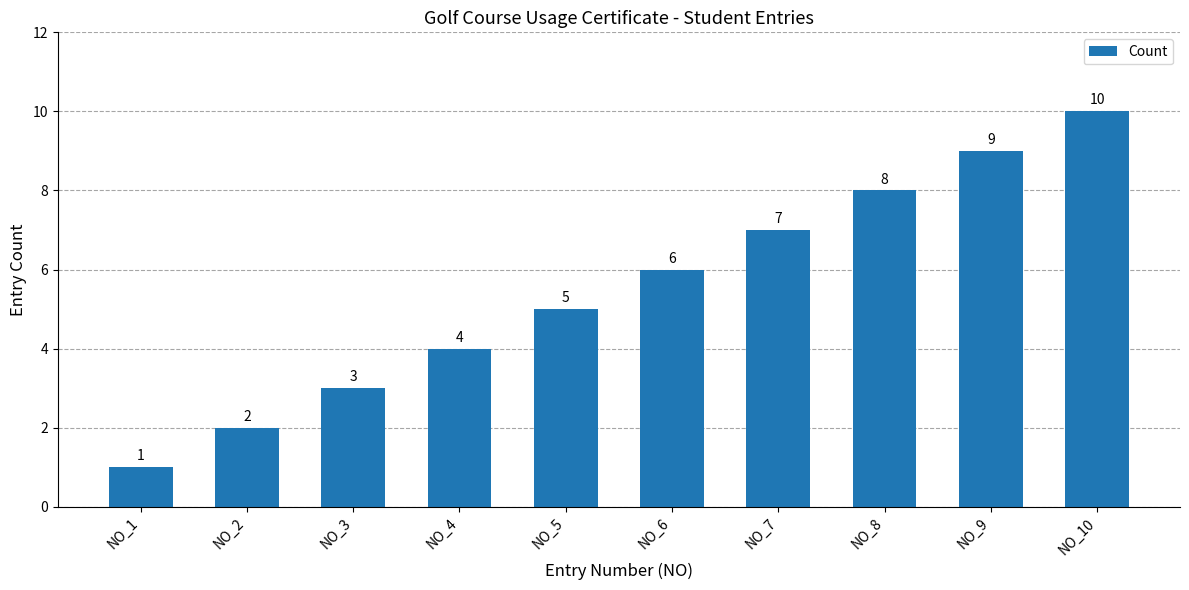

True or false: the data shows 2 at NO_8.

False